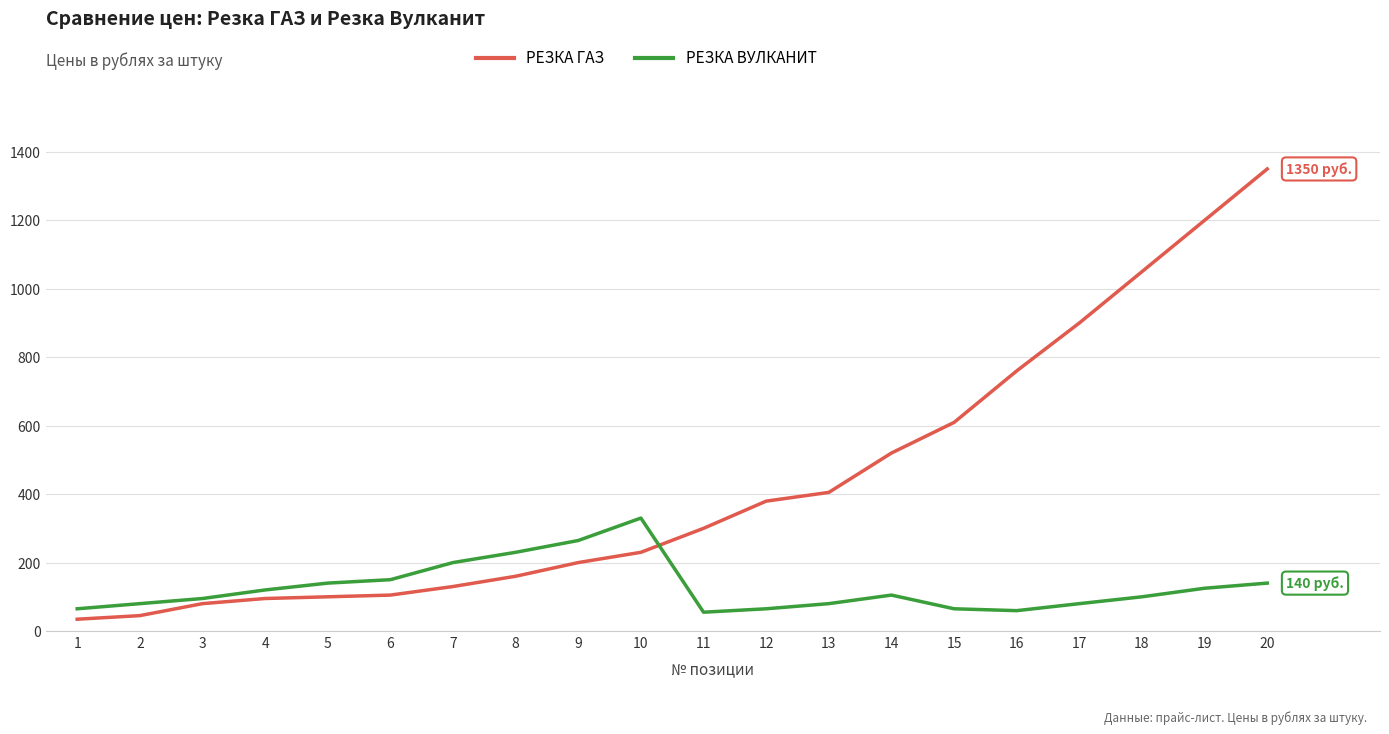

How many intersections are there between РЕЗКА ГАЗ and РЕЗКА ВУЛКАНИТ?

1